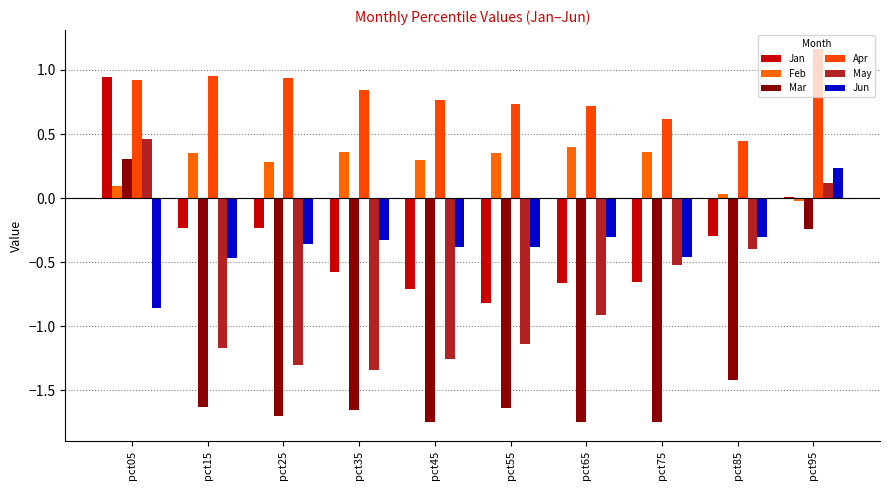

Count the number of categories in the chart.

10